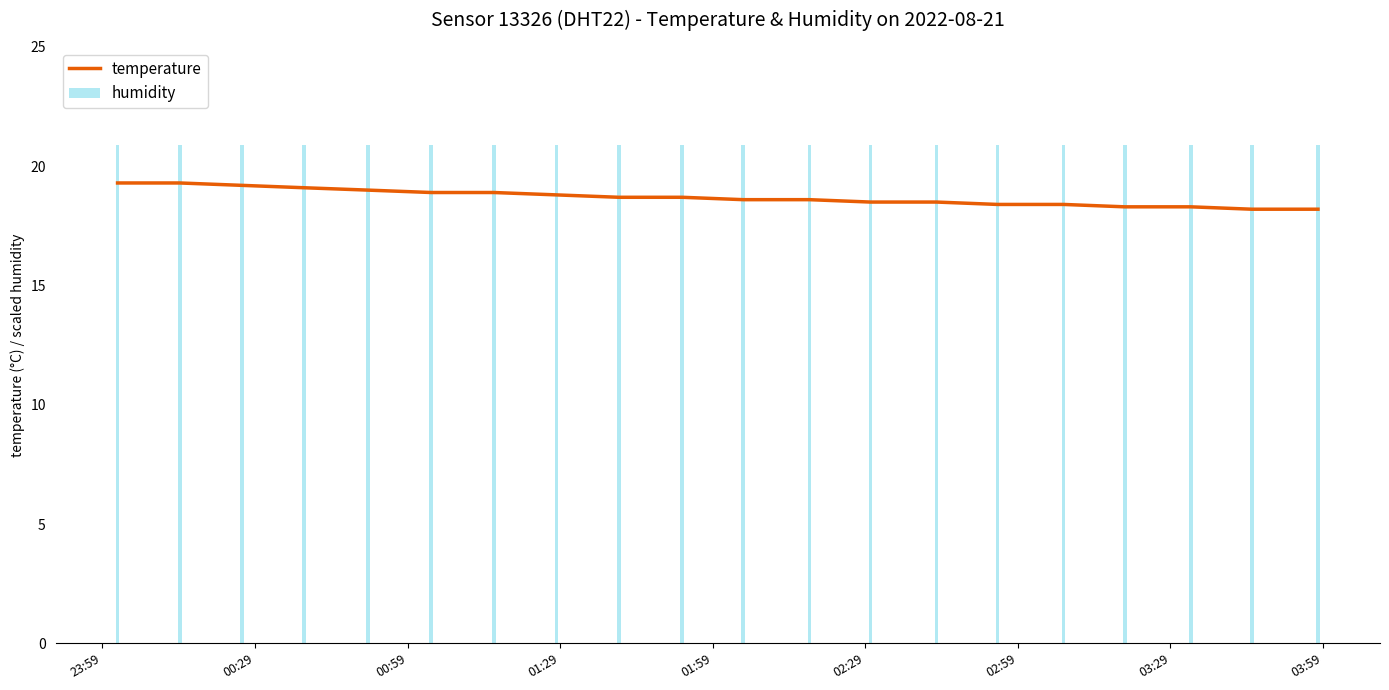

The humidity series shows 20.9 at 02:29. True or false?

True